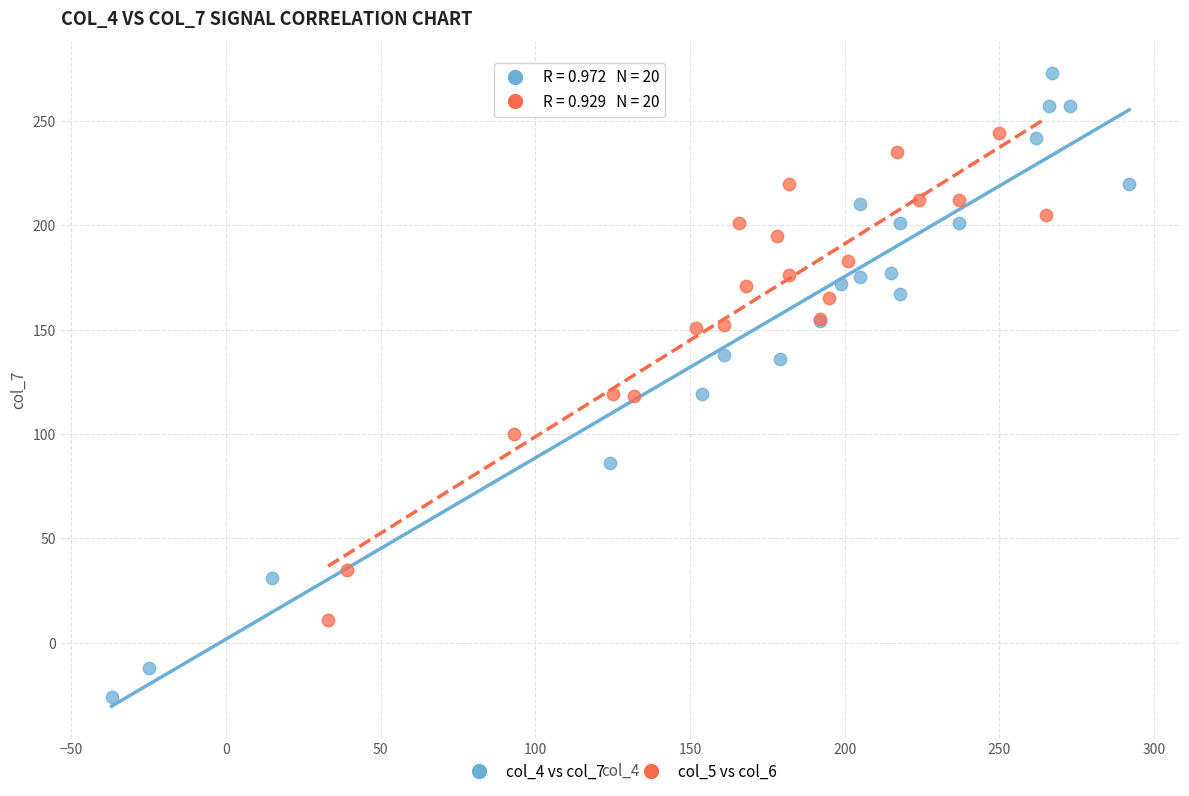

Which series has the largest Y range (max minus min)?

col_4 vs col_7